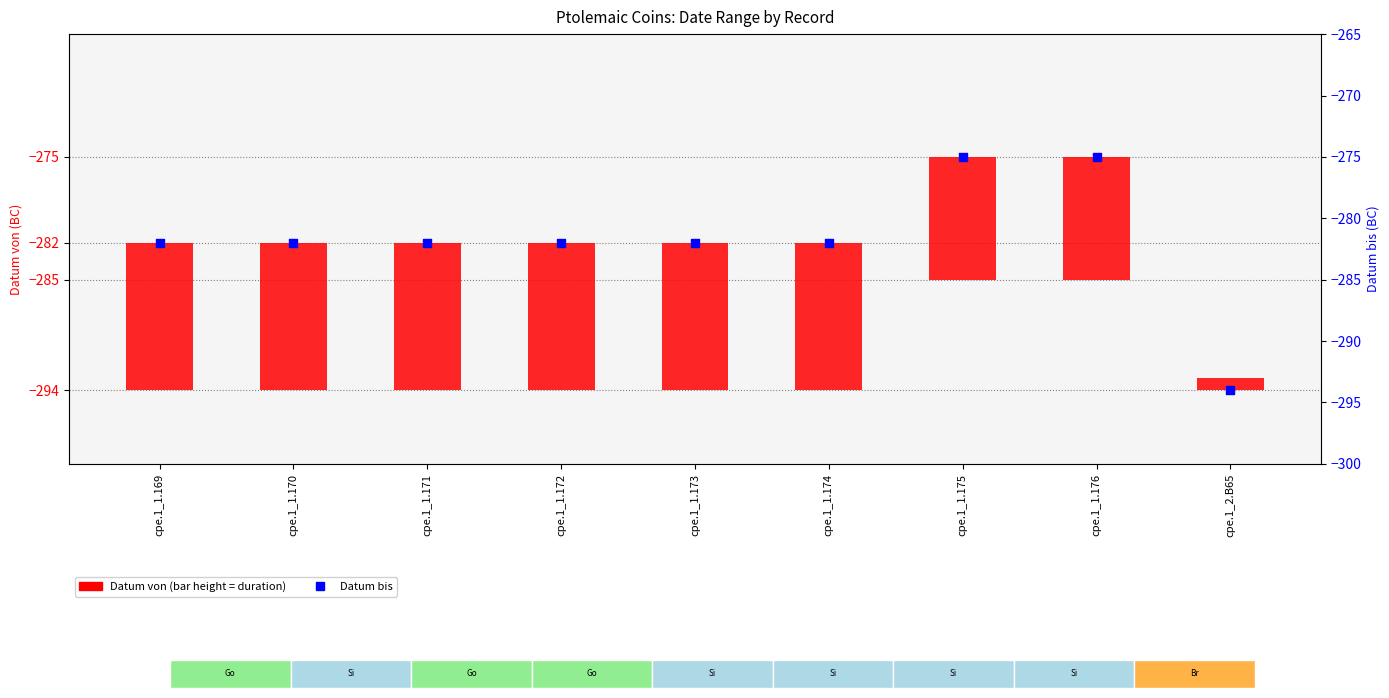

Which series has the largest Y range (max minus min)?

Datum bis